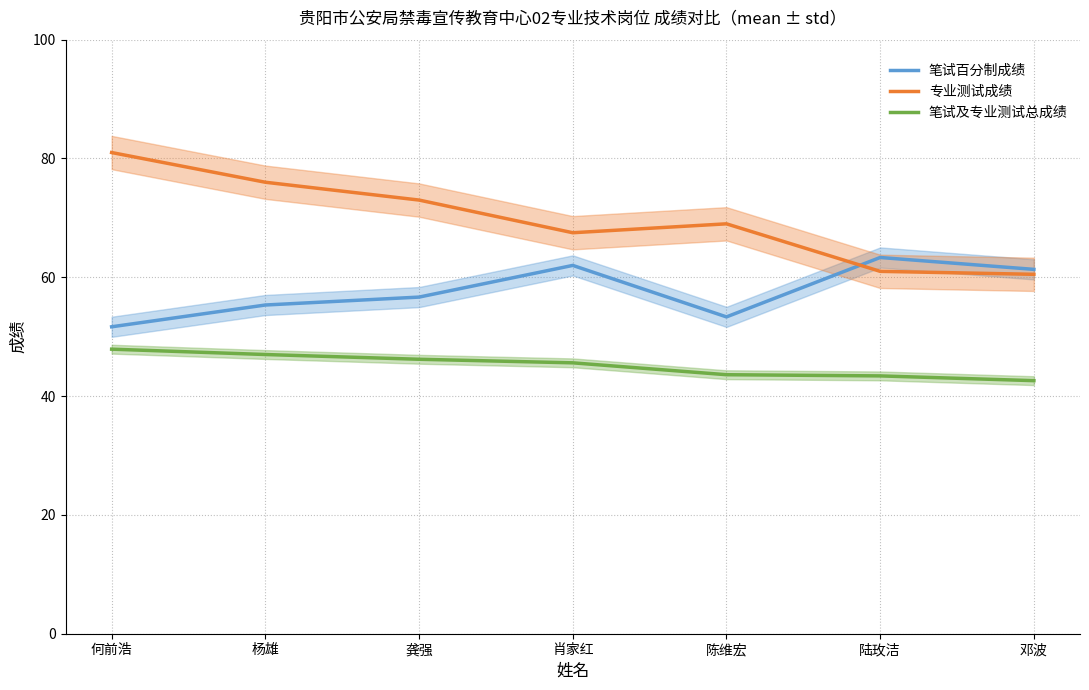

What is the approximate value of 专业测试成绩 at 何前浩?

81.0